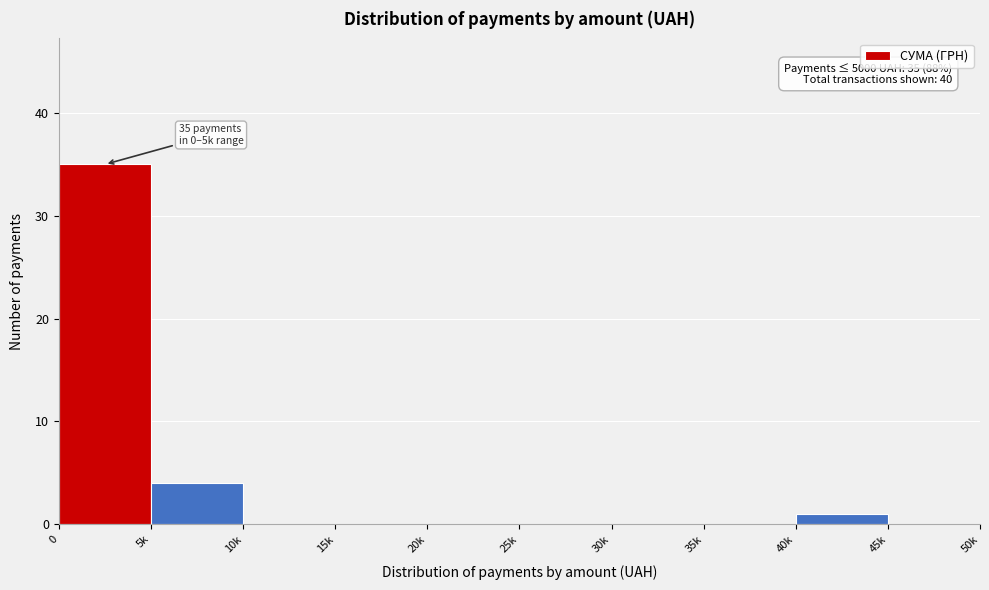

Reading left to right, list all the values displayed in this chart.

0=35	5k=4	10k=0	15k=0	20k=0	25k=0	30k=0	35k=0	40k=1	45k=0